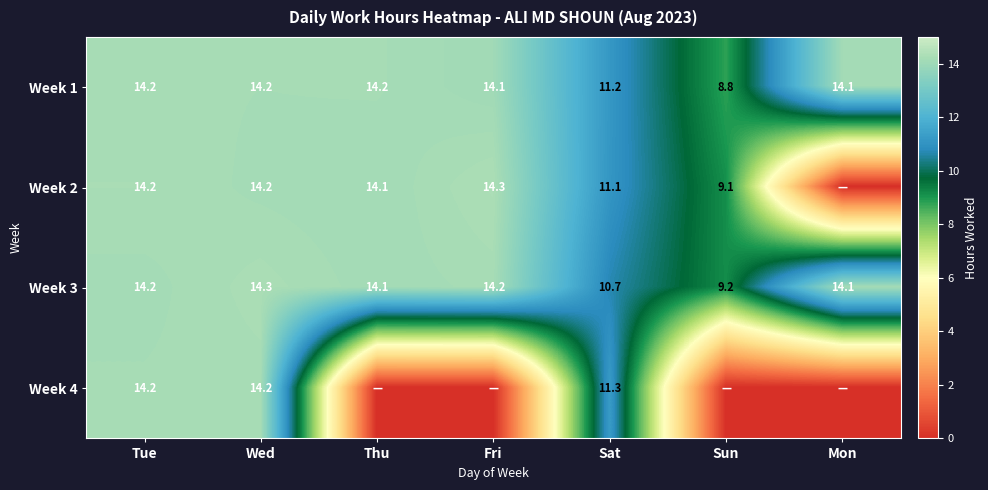

At which category is the sum across all series the highest?

Wed